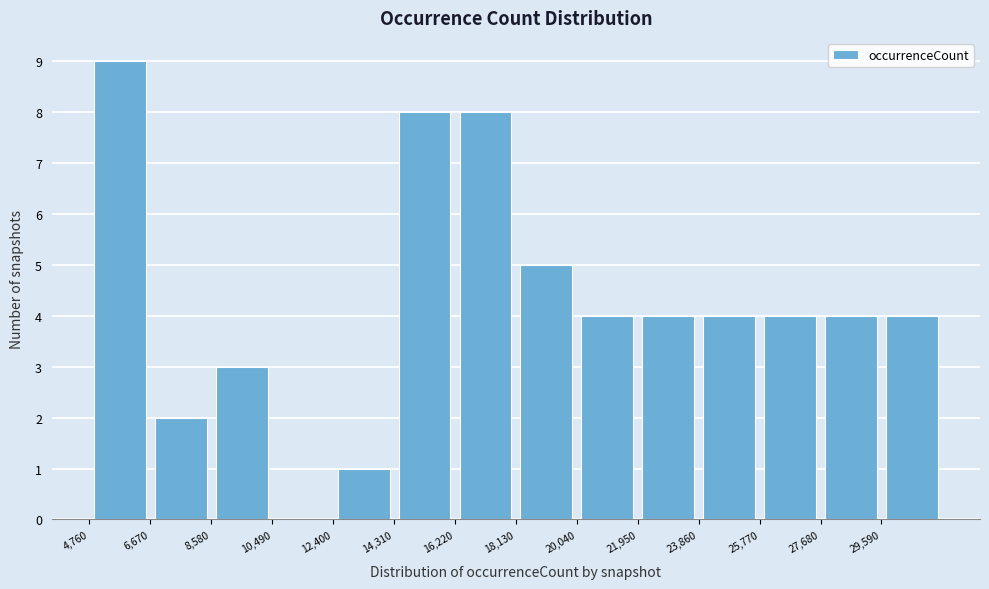

Over which range of the x-axis is the bar tallest?

4800 to 6600